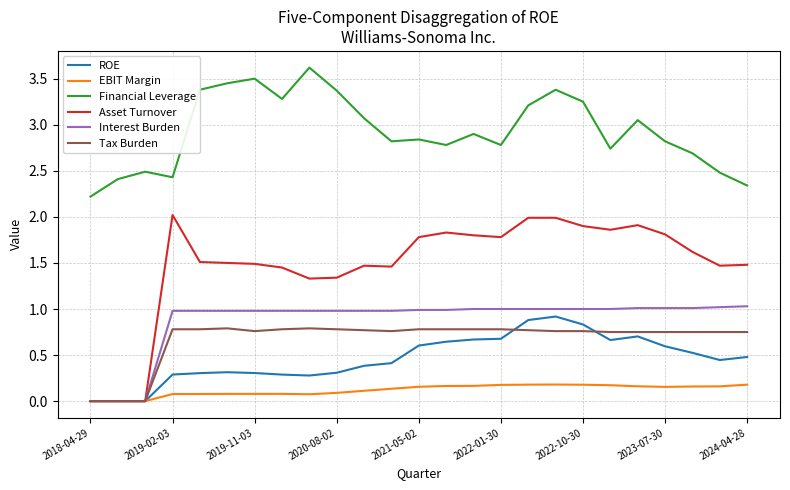

At how many categories does at least one series exceed 0?

25